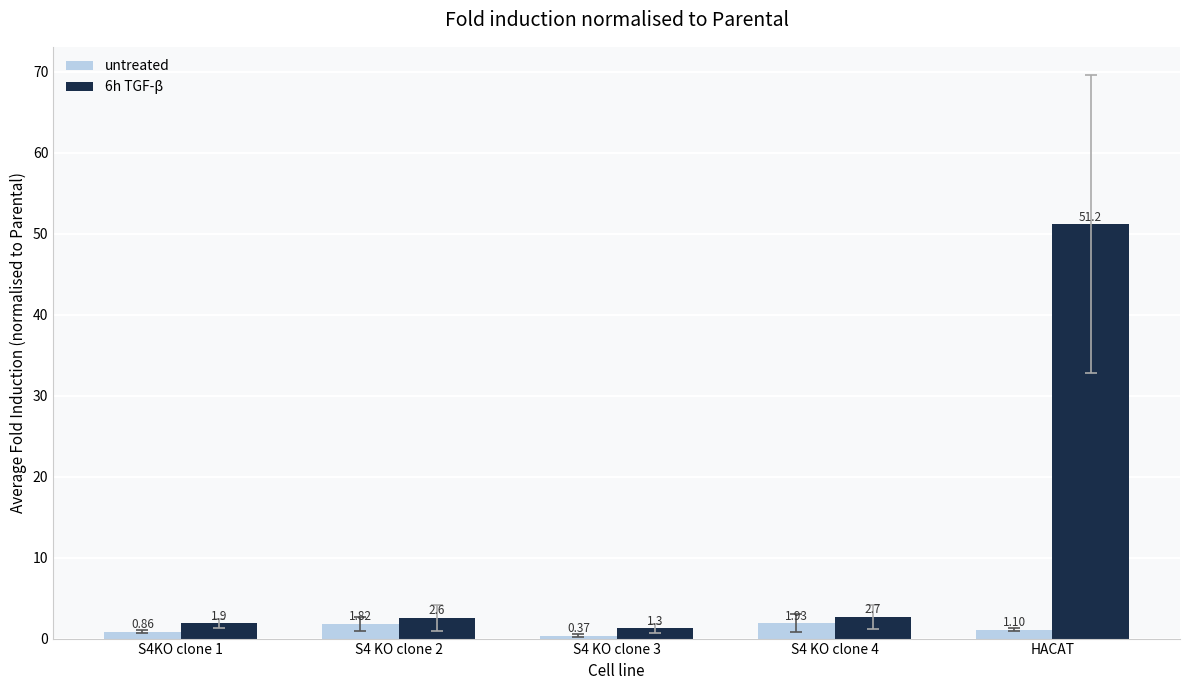

How many bars are there in total?

10